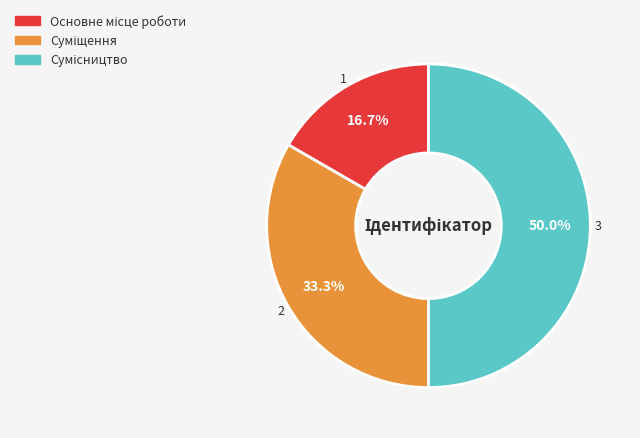

Count the number of slices in the pie.

3